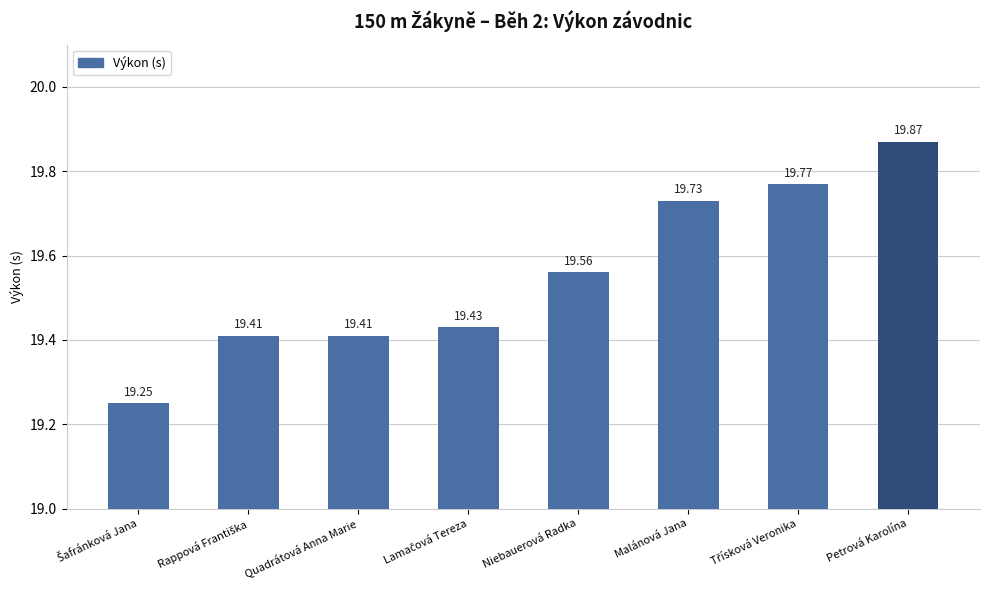

How many values are between 19 and 20?

8